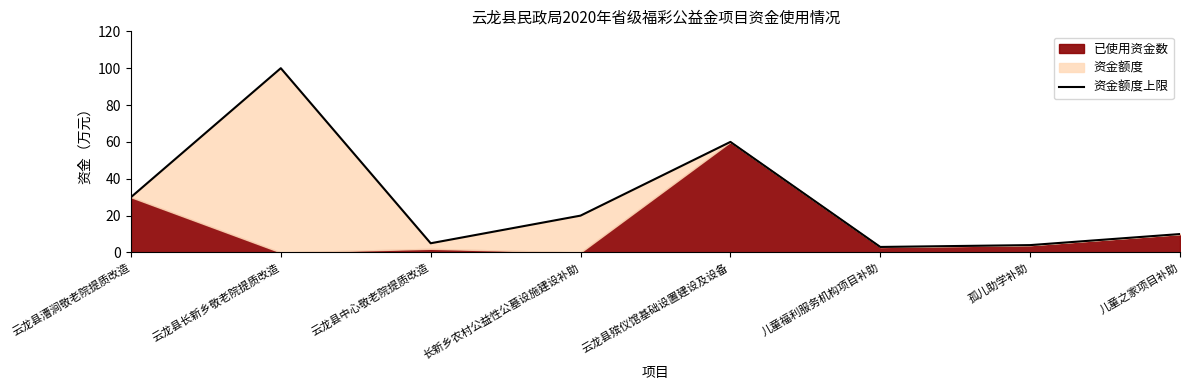

How many lines are shown in the chart?

1